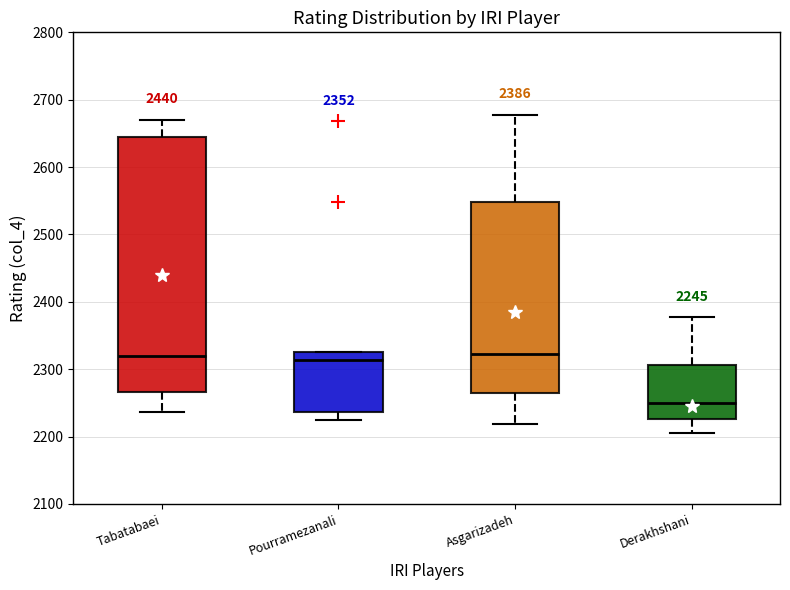

Which box is the tallest, from its lower edge to its upper edge?

Tabatabaei